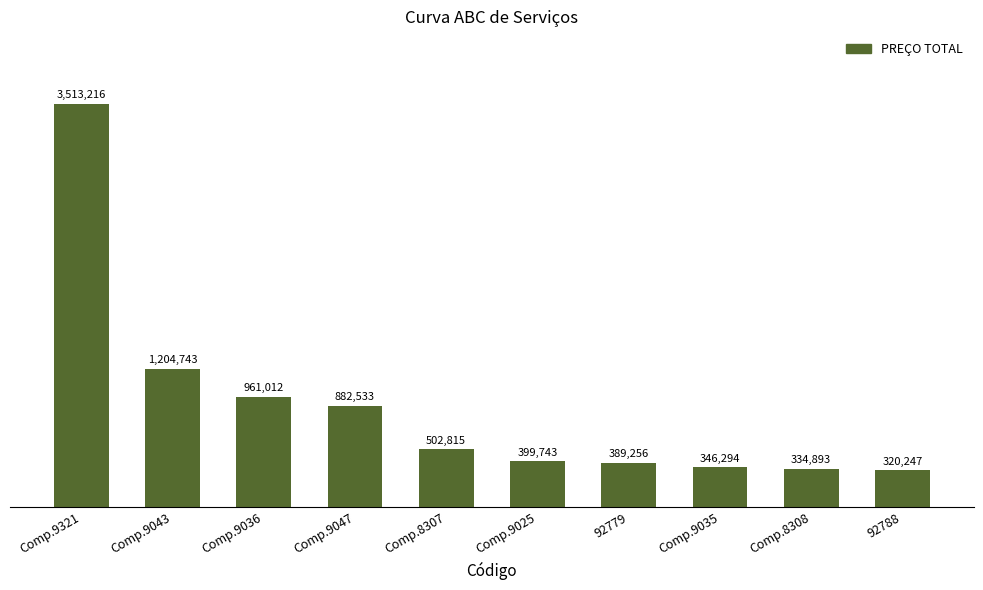

What is the value of the 4th bar from the left?

882533.1